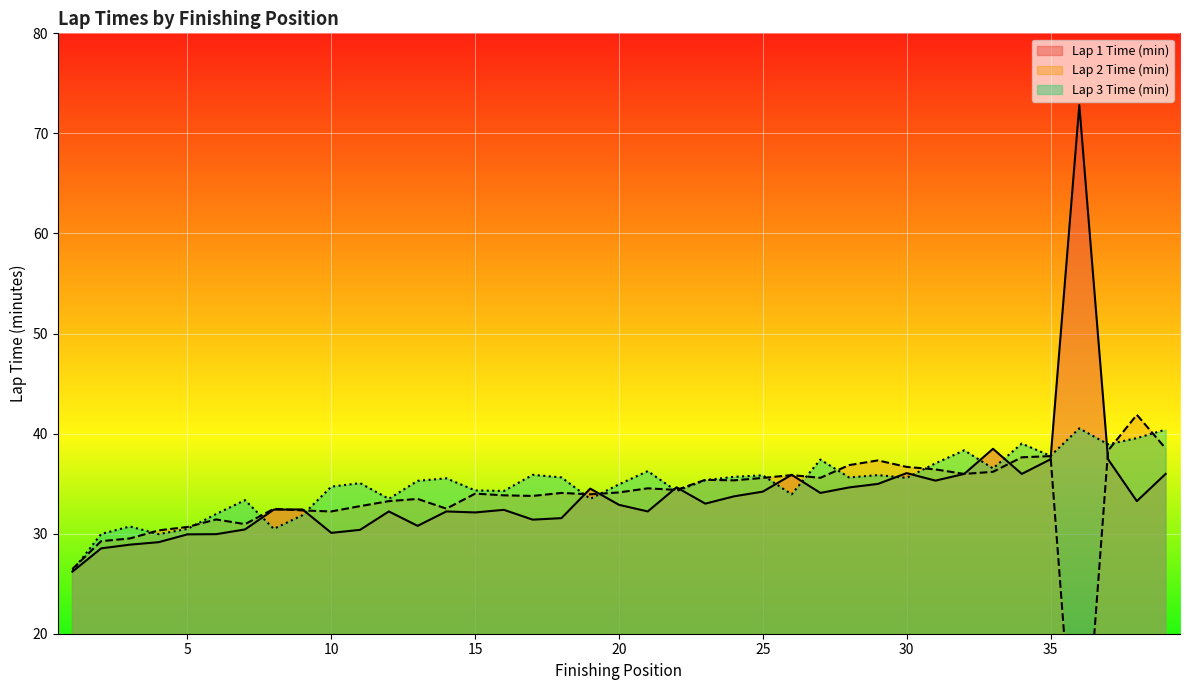

Does the chart display data point markers on the line(s)?

No